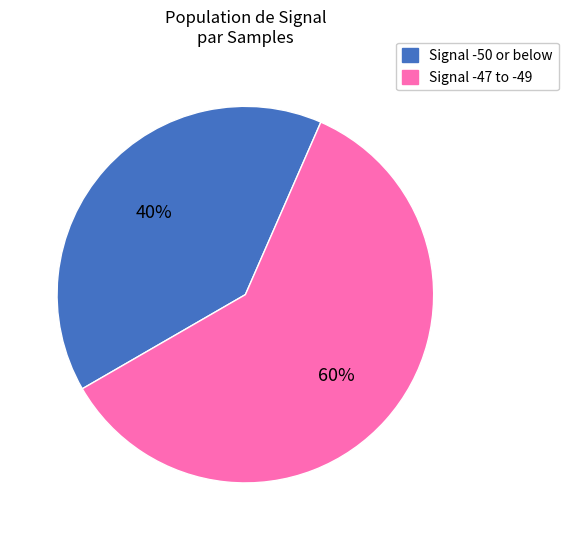

What percentage is the Signal -47 to -49 slice, to the nearest percent?

60%